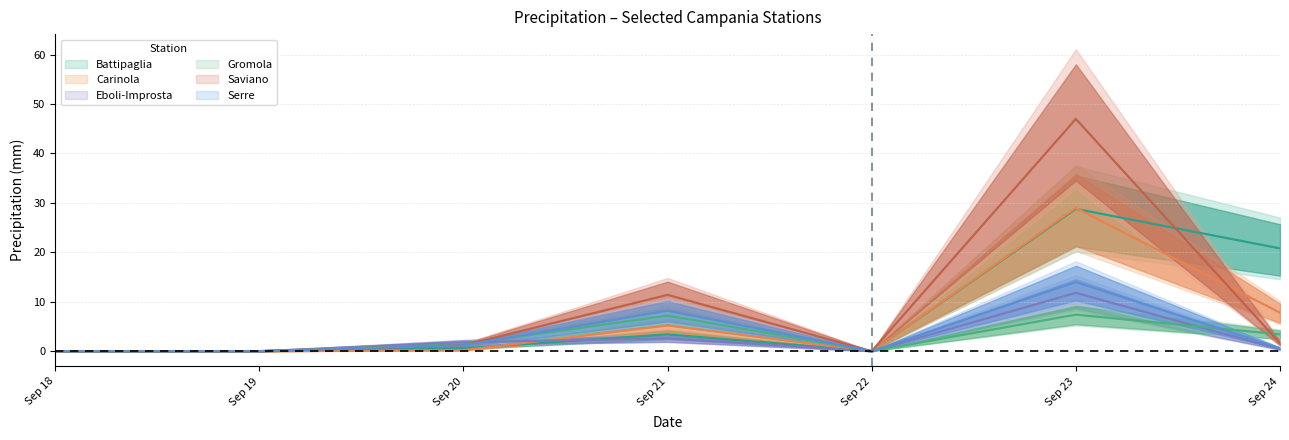

Which has a higher value, Sep 19 or Sep 20?

Sep 20